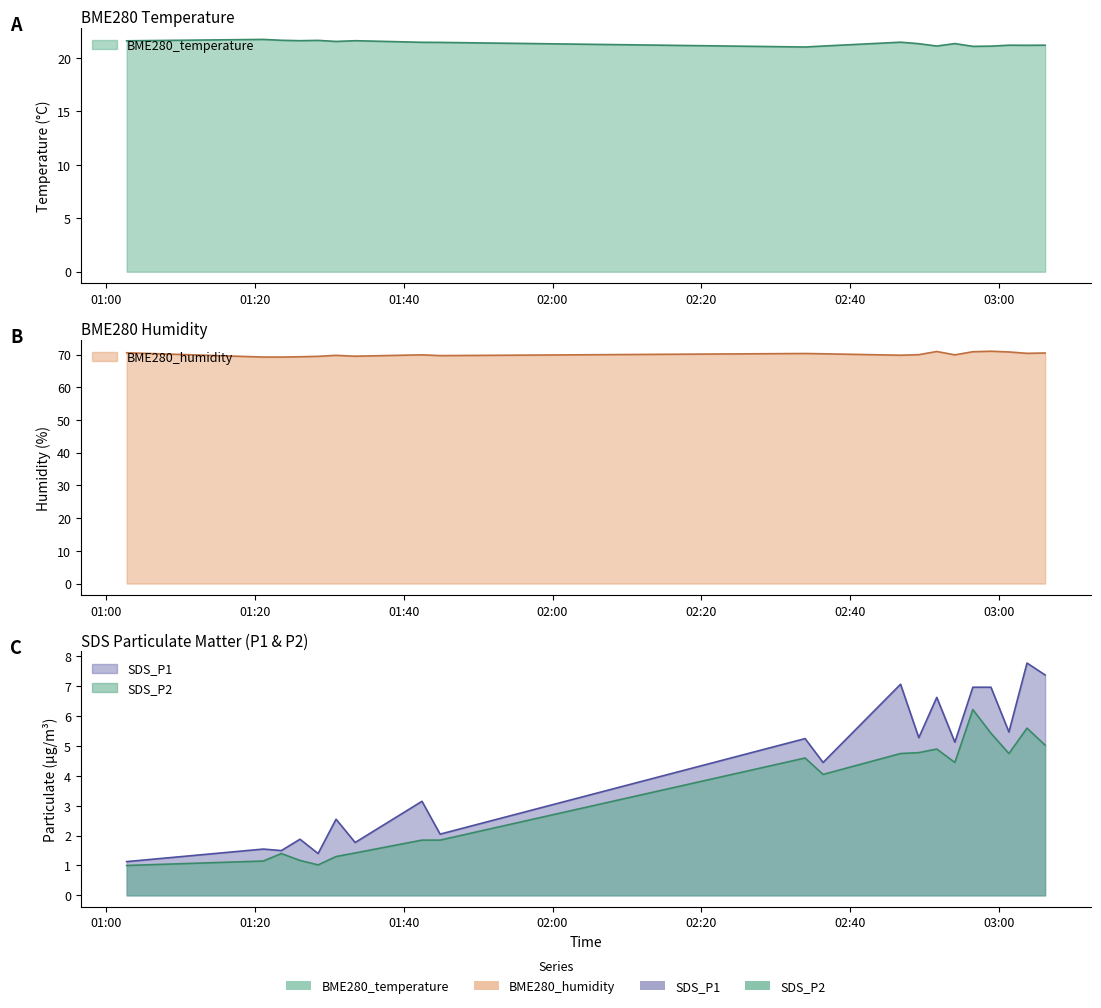

True or false: SDS_P2 has a value of 5.0 at 2021/09/25 03:06.

True